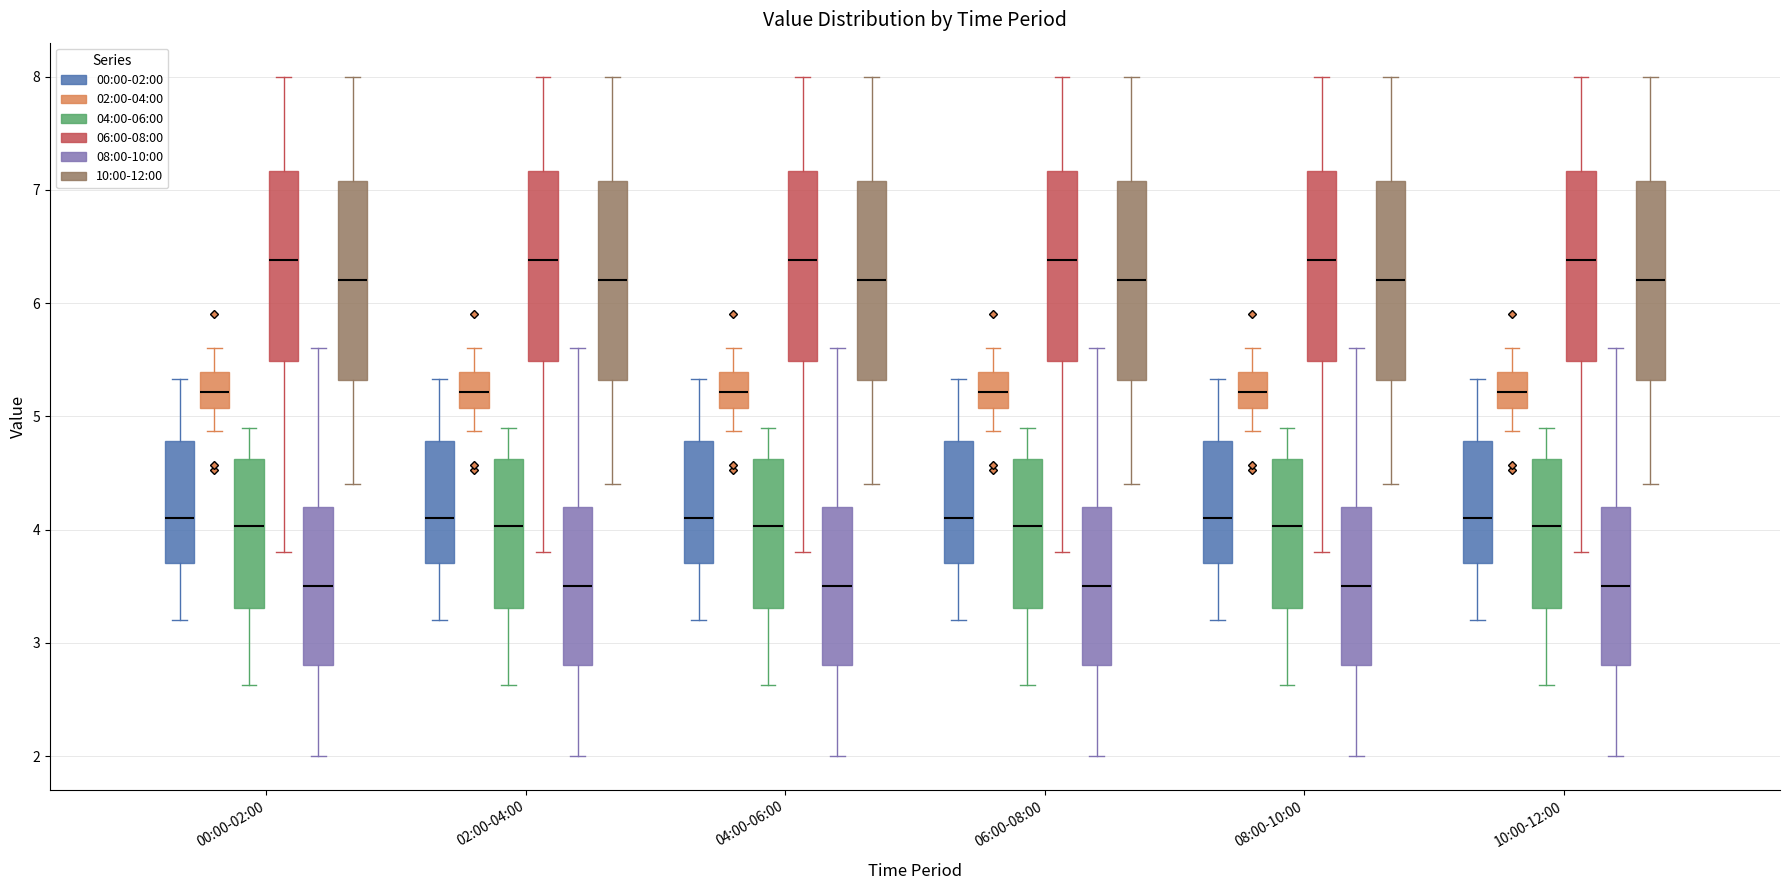

Reading left to right, read every box against the y-axis: the position of its median line, the range the box covers, and the ends of its whiskers. The values are not printed on the chart, so give them approximately, as read against the axis.

00:00-02:00 (00:00-02:00): median 4.1, box 3.7 to 4.8, whiskers 3.2 to 5.3
00:00-02:00 (02:00-04:00): median 5.2, box 5.1 to 5.4, whiskers 4.9 to 5.6
00:00-02:00 (04:00-06:00): median 4.0, box 3.3 to 4.6, whiskers 2.6 to 4.9
00:00-02:00 (06:00-08:00): median 6.4, box 5.5 to 7.2, whiskers 3.8 to 8.0
00:00-02:00 (08:00-10:00): median 3.5, box 2.8 to 4.2, whiskers 2.0 to 5.6
00:00-02:00 (10:00-12:00): median 6.2, box 5.3 to 7.1, whiskers 4.4 to 8.0
02:00-04:00 (00:00-02:00): median 4.1, box 3.7 to 4.8, whiskers 3.2 to 5.3
02:00-04:00 (02:00-04:00): median 5.2, box 5.1 to 5.4, whiskers 4.9 to 5.6
02:00-04:00 (04:00-06:00): median 4.0, box 3.3 to 4.6, whiskers 2.6 to 4.9
02:00-04:00 (06:00-08:00): median 6.4, box 5.5 to 7.2, whiskers 3.8 to 8.0
02:00-04:00 (08:00-10:00): median 3.5, box 2.8 to 4.2, whiskers 2.0 to 5.6
02:00-04:00 (10:00-12:00): median 6.2, box 5.3 to 7.1, whiskers 4.4 to 8.0
04:00-06:00 (00:00-02:00): median 4.1, box 3.7 to 4.8, whiskers 3.2 to 5.3
04:00-06:00 (02:00-04:00): median 5.2, box 5.1 to 5.4, whiskers 4.9 to 5.6
04:00-06:00 (04:00-06:00): median 4.0, box 3.3 to 4.6, whiskers 2.6 to 4.9
04:00-06:00 (06:00-08:00): median 6.4, box 5.5 to 7.2, whiskers 3.8 to 8.0
04:00-06:00 (08:00-10:00): median 3.5, box 2.8 to 4.2, whiskers 2.0 to 5.6
04:00-06:00 (10:00-12:00): median 6.2, box 5.3 to 7.1, whiskers 4.4 to 8.0
06:00-08:00 (00:00-02:00): median 4.1, box 3.7 to 4.8, whiskers 3.2 to 5.3
06:00-08:00 (02:00-04:00): median 5.2, box 5.1 to 5.4, whiskers 4.9 to 5.6
06:00-08:00 (04:00-06:00): median 4.0, box 3.3 to 4.6, whiskers 2.6 to 4.9
06:00-08:00 (06:00-08:00): median 6.4, box 5.5 to 7.2, whiskers 3.8 to 8.0
06:00-08:00 (08:00-10:00): median 3.5, box 2.8 to 4.2, whiskers 2.0 to 5.6
06:00-08:00 (10:00-12:00): median 6.2, box 5.3 to 7.1, whiskers 4.4 to 8.0
08:00-10:00 (00:00-02:00): median 4.1, box 3.7 to 4.8, whiskers 3.2 to 5.3
08:00-10:00 (02:00-04:00): median 5.2, box 5.1 to 5.4, whiskers 4.9 to 5.6
08:00-10:00 (04:00-06:00): median 4.0, box 3.3 to 4.6, whiskers 2.6 to 4.9
08:00-10:00 (06:00-08:00): median 6.4, box 5.5 to 7.2, whiskers 3.8 to 8.0
08:00-10:00 (08:00-10:00): median 3.5, box 2.8 to 4.2, whiskers 2.0 to 5.6
08:00-10:00 (10:00-12:00): median 6.2, box 5.3 to 7.1, whiskers 4.4 to 8.0
10:00-12:00 (00:00-02:00): median 4.1, box 3.7 to 4.8, whiskers 3.2 to 5.3
10:00-12:00 (02:00-04:00): median 5.2, box 5.1 to 5.4, whiskers 4.9 to 5.6
10:00-12:00 (04:00-06:00): median 4.0, box 3.3 to 4.6, whiskers 2.6 to 4.9
10:00-12:00 (06:00-08:00): median 6.4, box 5.5 to 7.2, whiskers 3.8 to 8.0
10:00-12:00 (08:00-10:00): median 3.5, box 2.8 to 4.2, whiskers 2.0 to 5.6
10:00-12:00 (10:00-12:00): median 6.2, box 5.3 to 7.1, whiskers 4.4 to 8.0